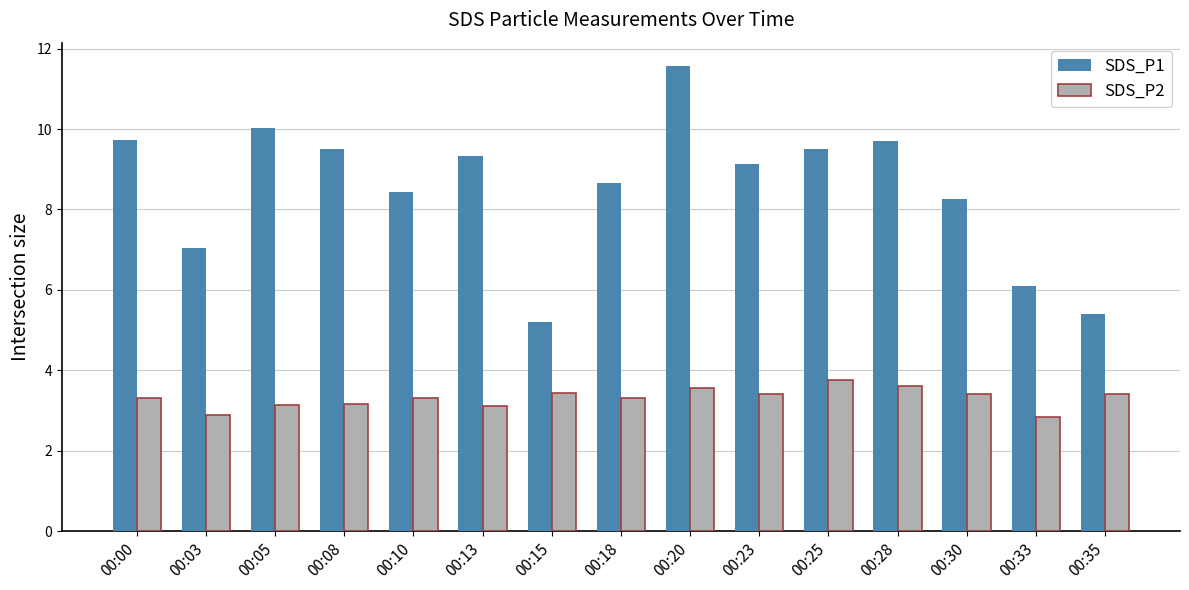

What is the average value of the SDS_P2 series?

3.3